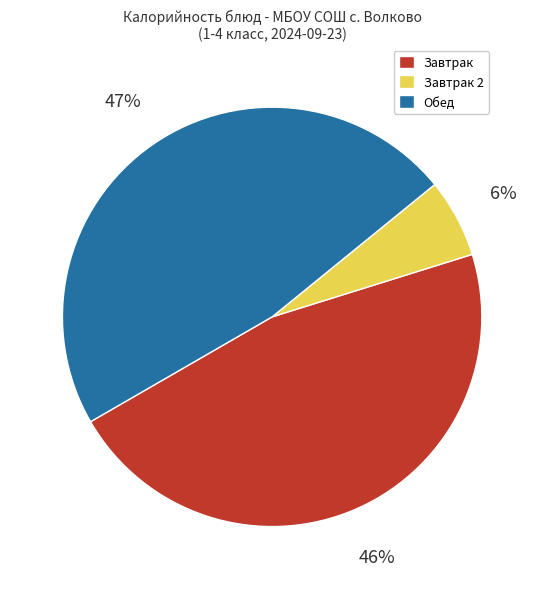

Does any single category account for the majority?

No